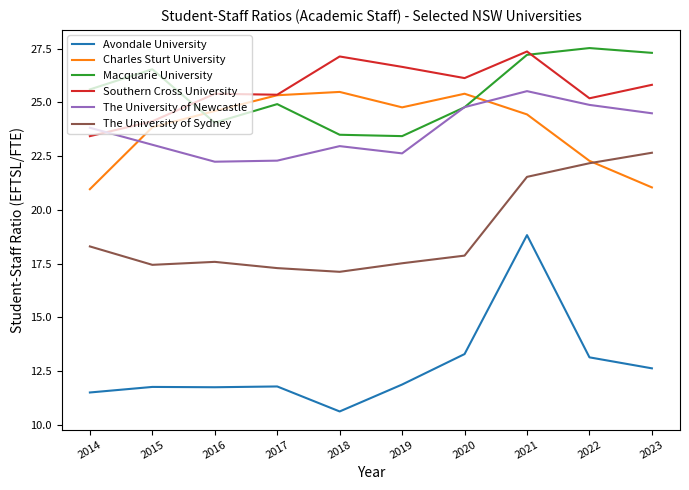

What are all the series names shown in the legend?

Avondale University, Charles Sturt University, Macquarie University, Southern Cross University, The University of Newcastle, The University of Sydney